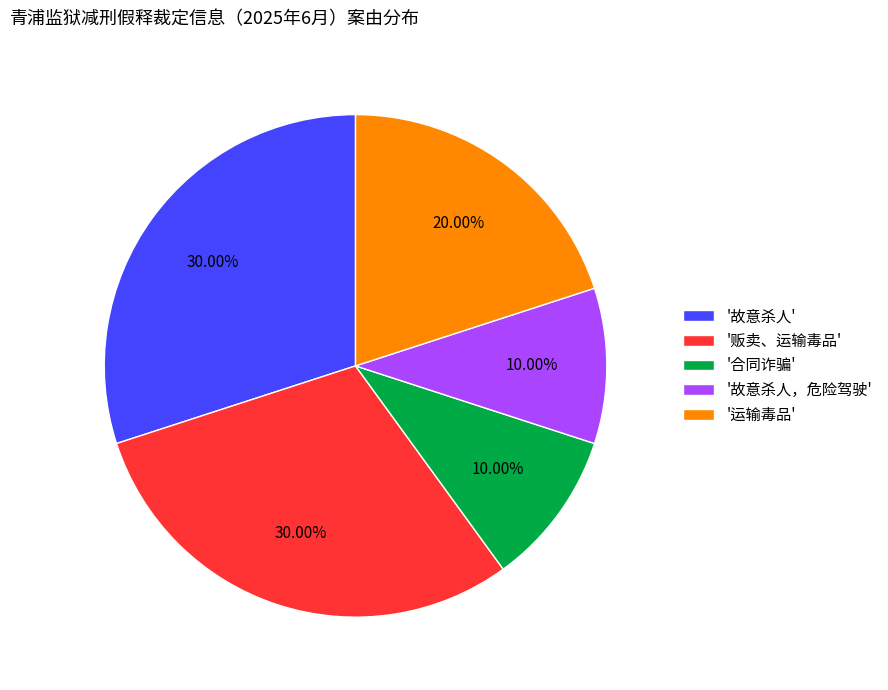

Is the sum of '合同诈骗' and '故意杀人，危险驾驶' greater than half?

No